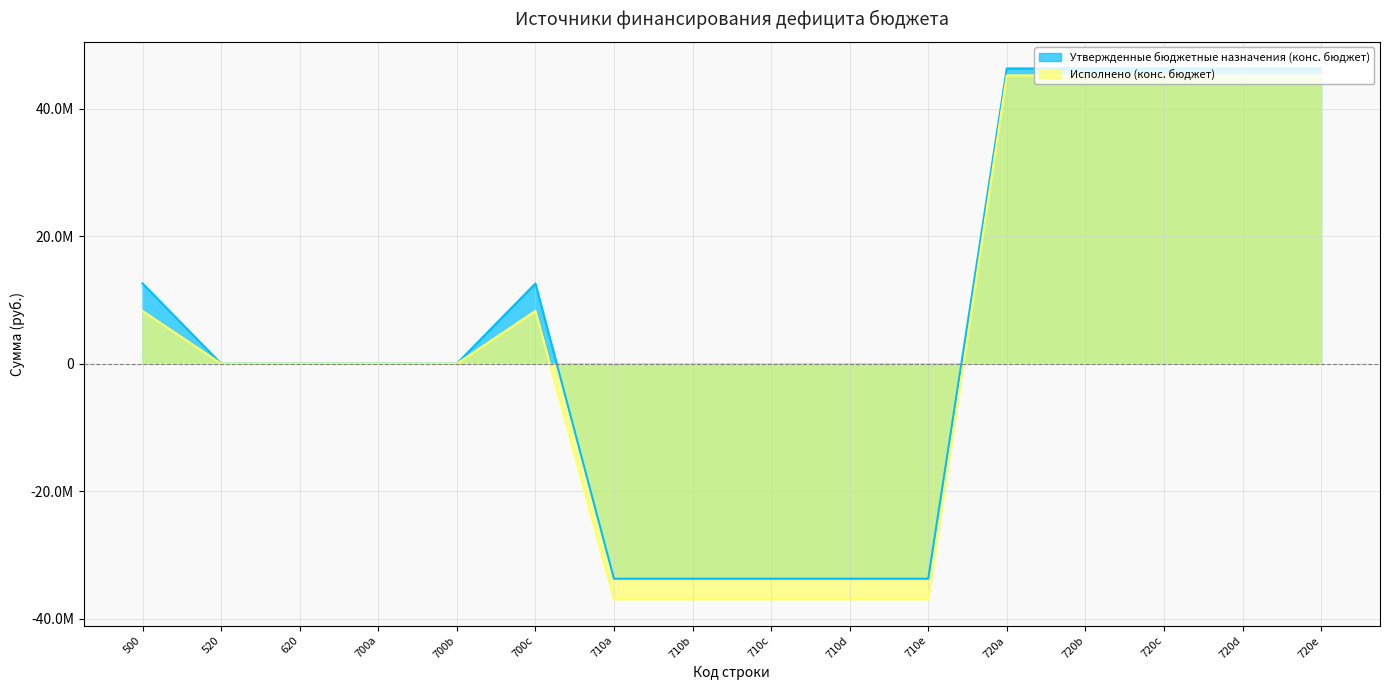

How many values in Утвержденные бюджетные назначения (конс. бюджет) are below zero?

5